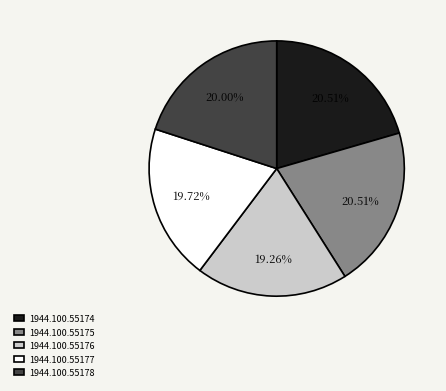

True or false: 1944.100.55178 accounts for 35% of the total.

False